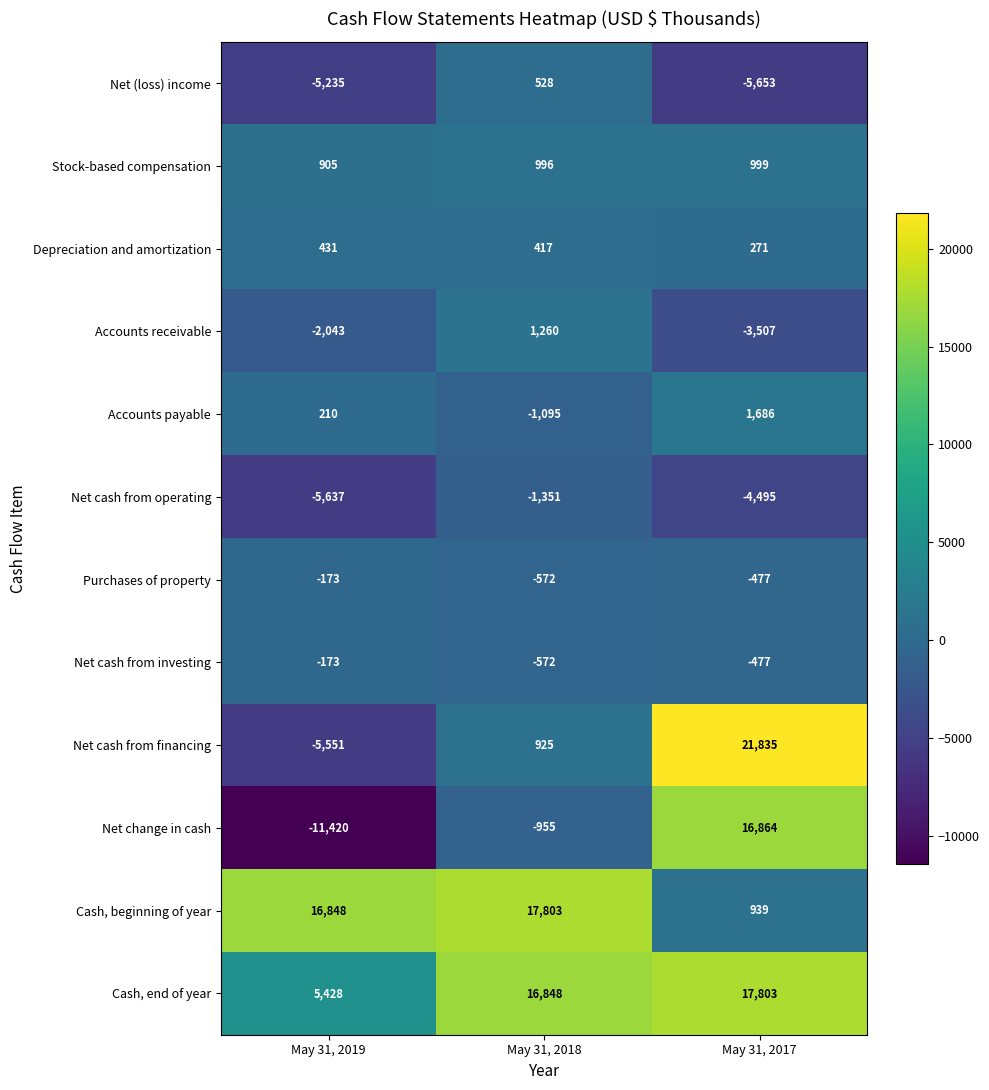

Rank the categories by Net cash from financing value from lowest to highest.

May 31, 2019, May 31, 2018, May 31, 2017